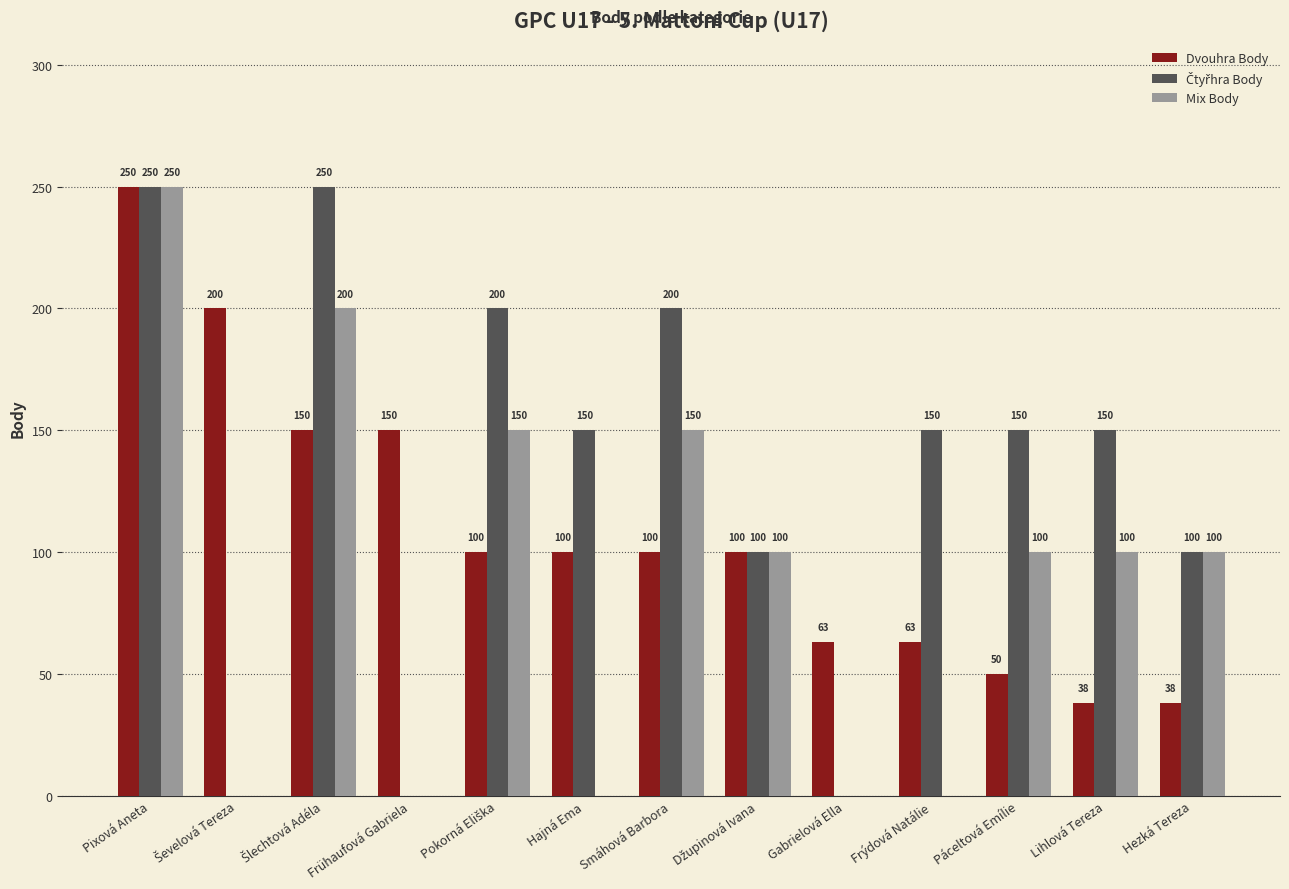

What is the highest value of the Dvouhra Body series?

250